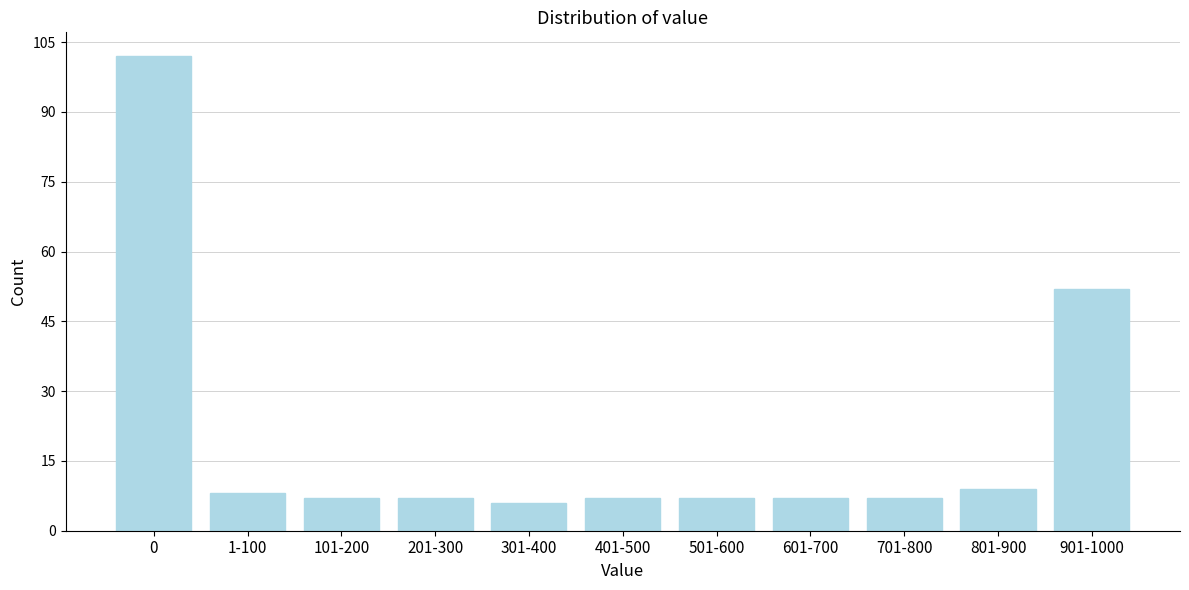

Reading left to right, list all the values displayed in this chart.

102	8	7	7	6	7	7	7	7	9	52